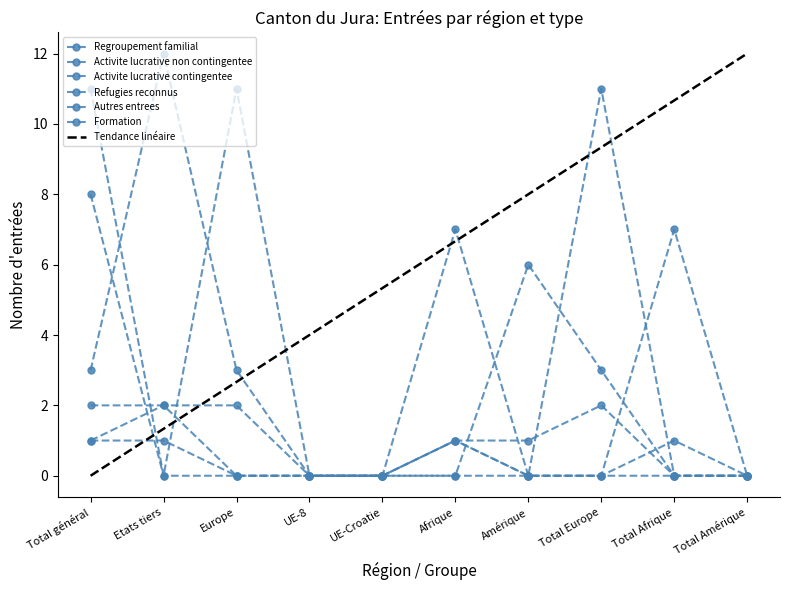

How many categories are shown in the chart?

10